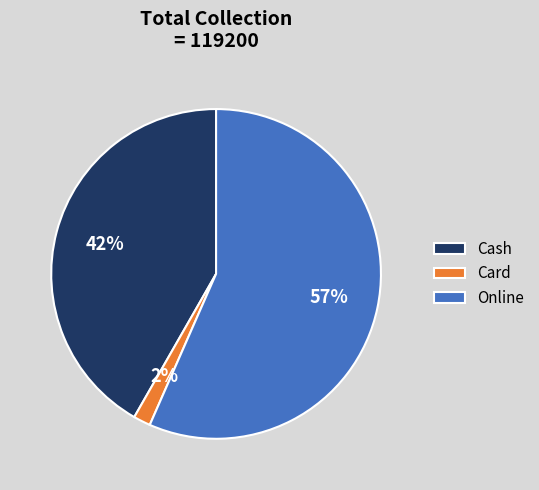

To the nearest percent, what is the combined percentage of Online and Cash?

98%